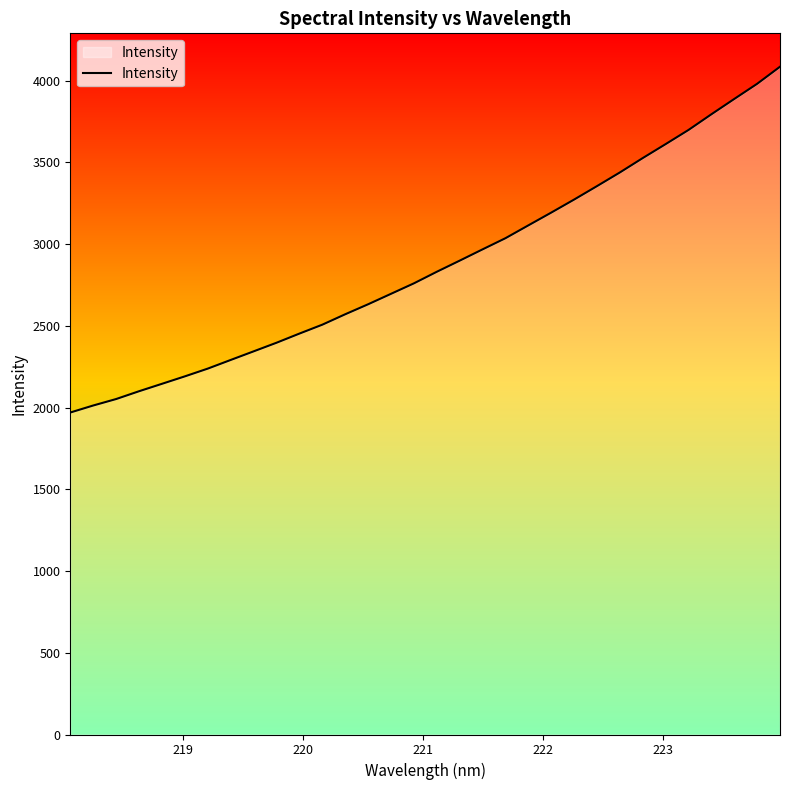

What is the smallest value displayed?

1969.7